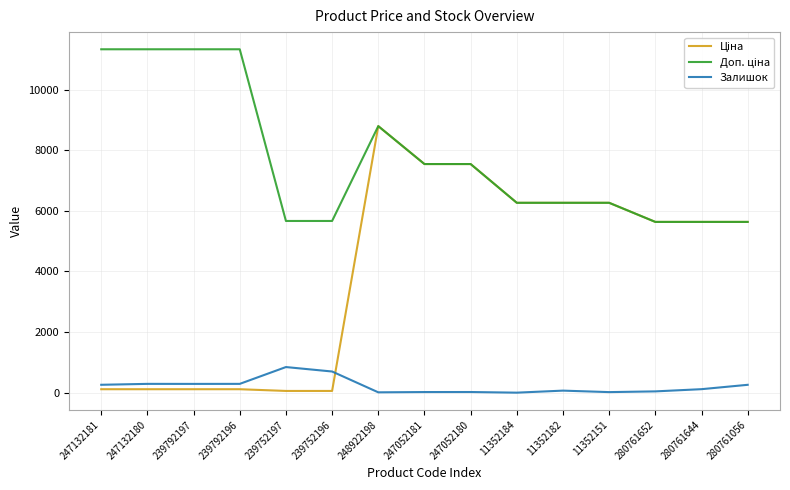

What is the maximum value shown in the chart?

11334.0